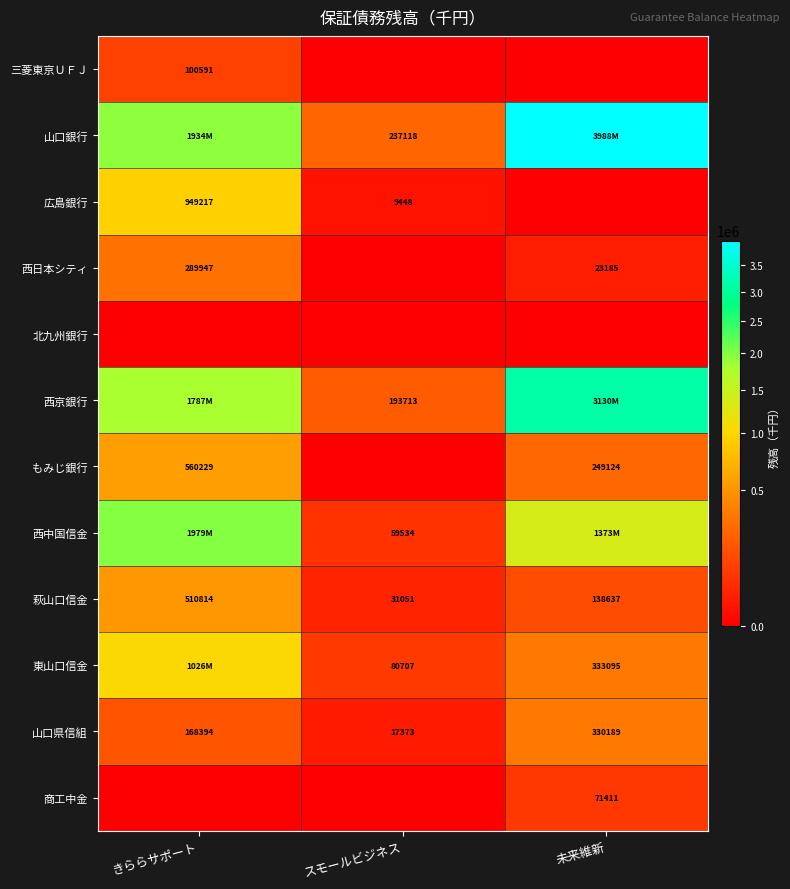

The 広島銀行 series shows 9448.0 at スモールビジネス. True or false?

True